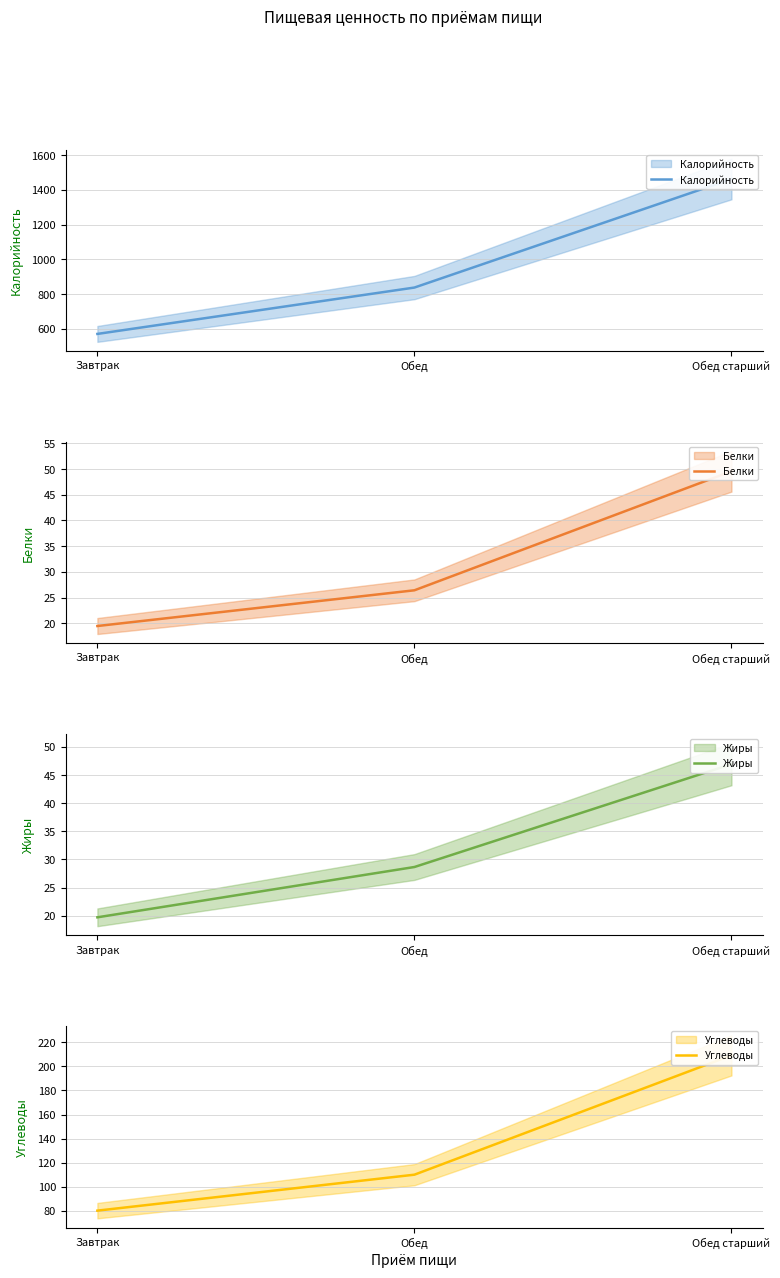

List the series in order of their peak value, lowest first.

Жиры, Белки, Углеводы, Калорийность